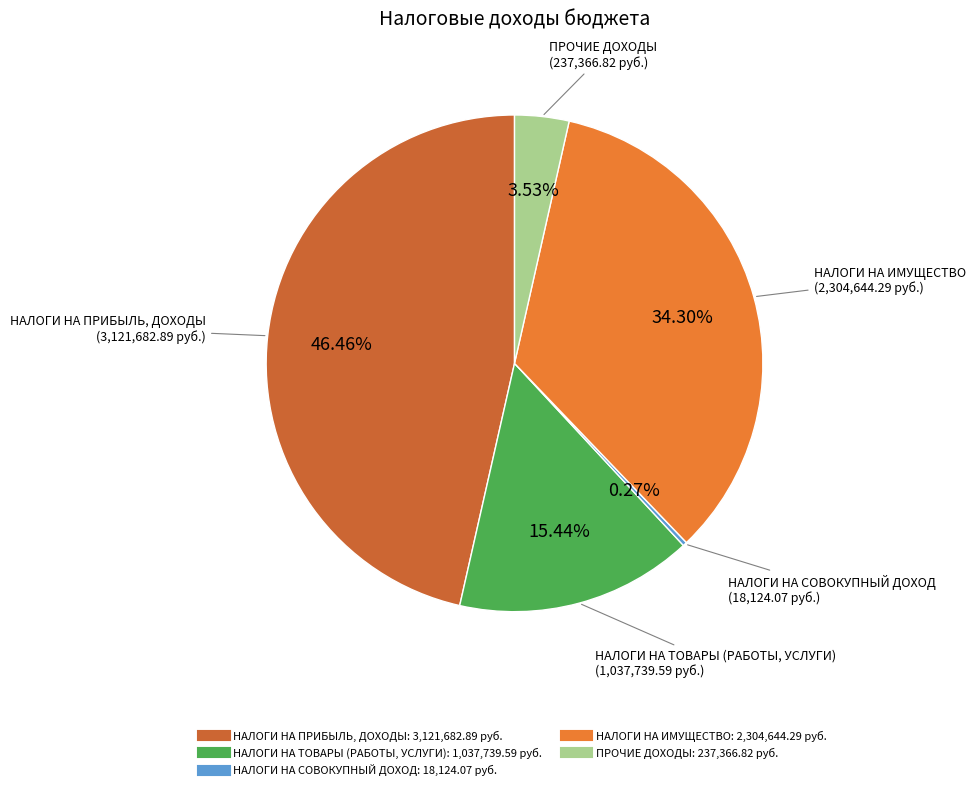

Approximately how many times larger is the value at НАЛОГИ НА ИМУЩЕСТВО compared to НАЛОГИ НА ТОВАРЫ (РАБОТЫ, УСЛУГИ)?

2.2